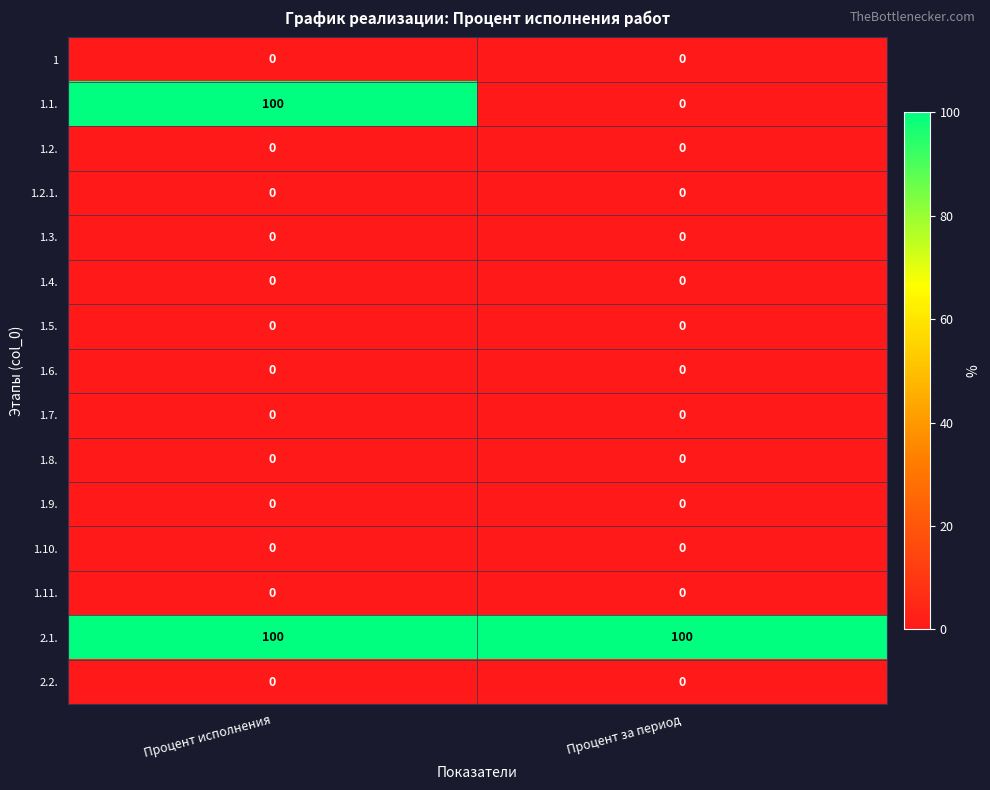

Between Процент исполнения and Процент за период, which series saw the biggest shift?

1.1.